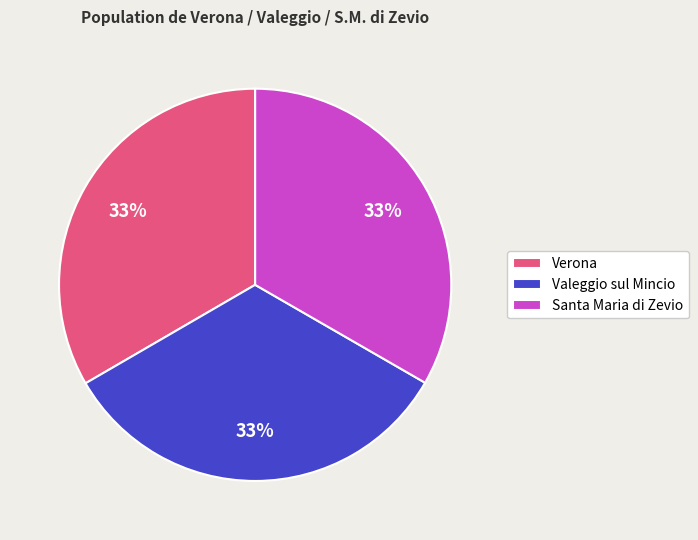

To the nearest percent, what is the average slice percentage?

33%